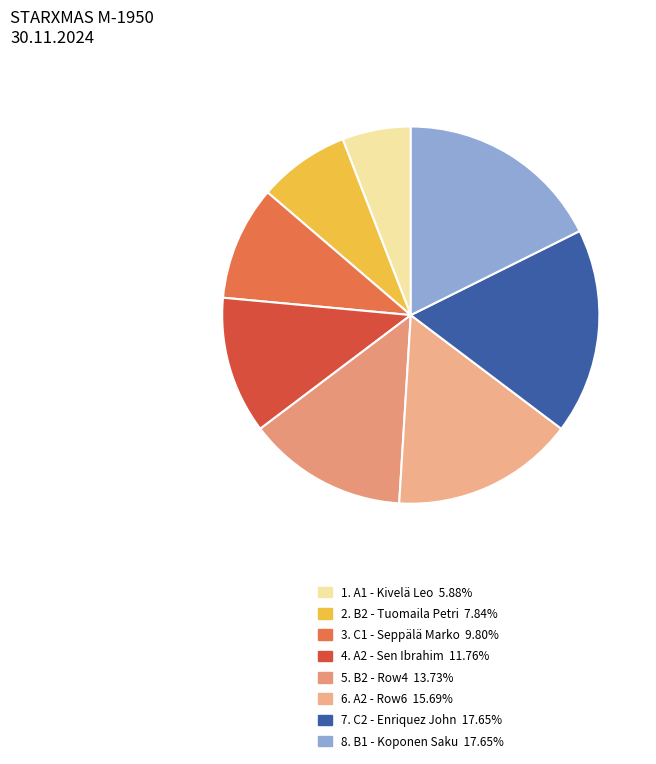

How many segments does this pie chart have?

8